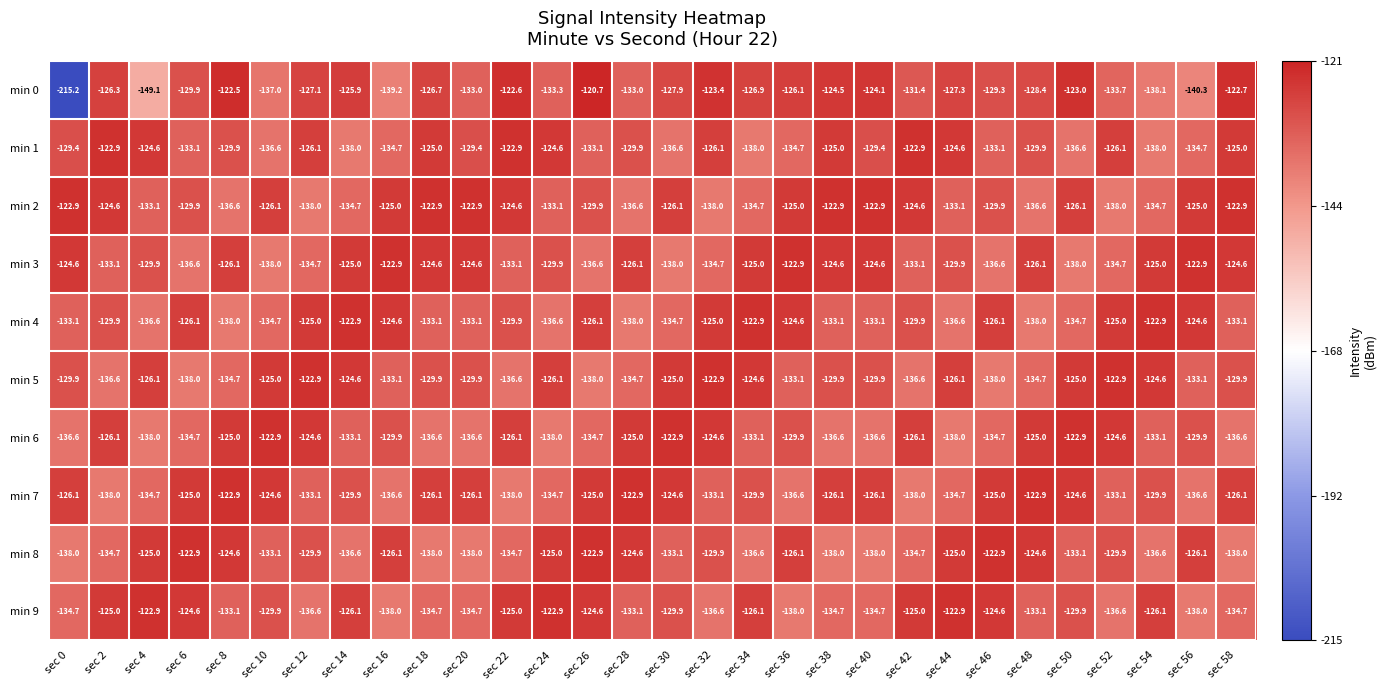

What is the smallest value displayed?

-215.2